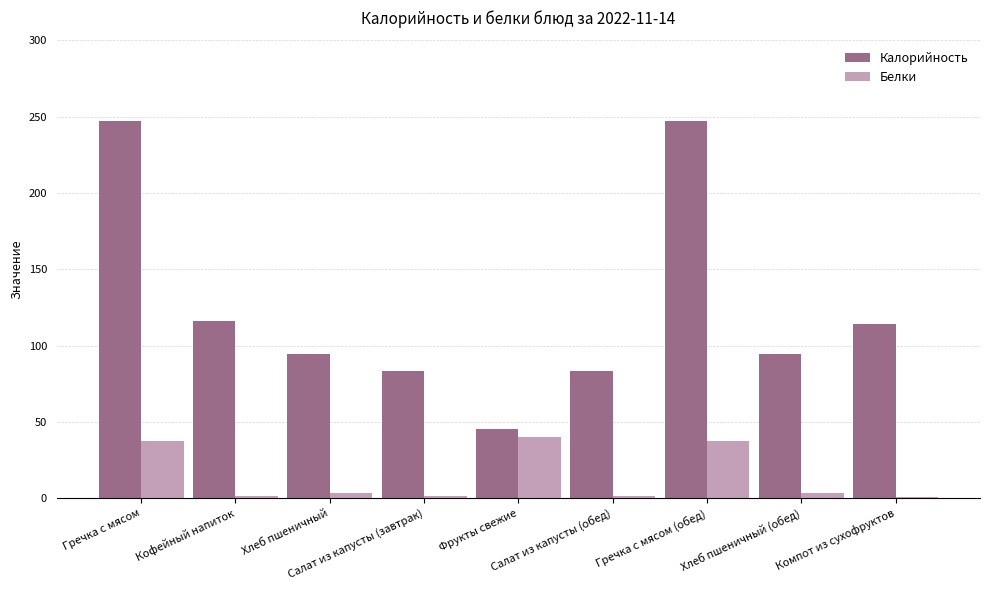

Where is Калорийность nearest to the value 146?

Кофейный напиток